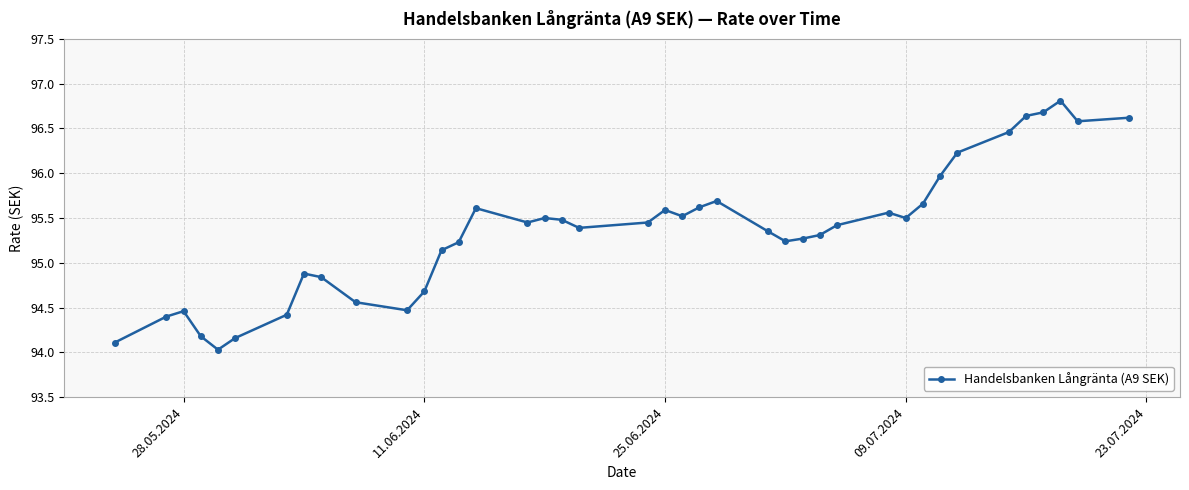

Count the number of categories in the chart.

40